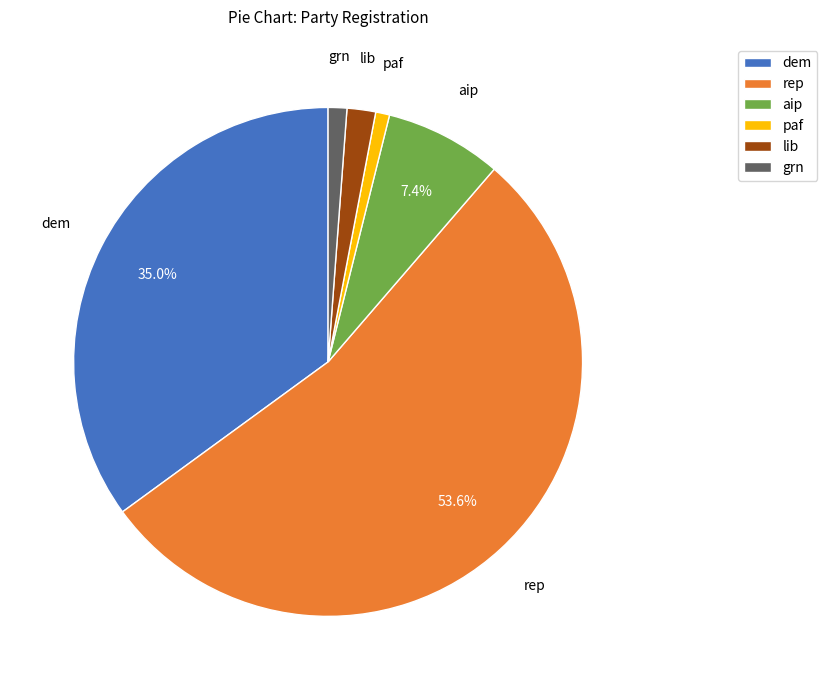

Does rep represent more than half of the total?

Yes